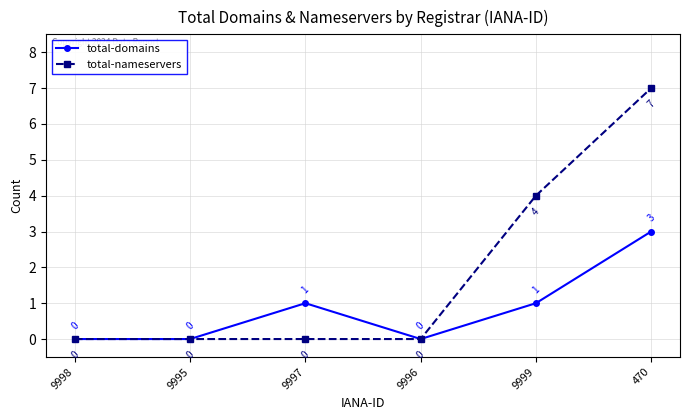

Where is total-nameservers nearest to the value 3?

9999